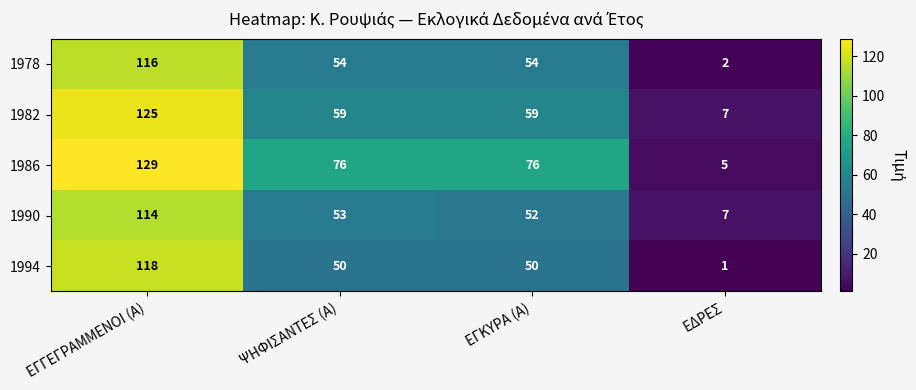

Rank the series at ΕΓΓΕΓΡΑΜΜΕΝΟΙ (Α) from lowest to highest value.

1990, 1978, 1994, 1982, 1986